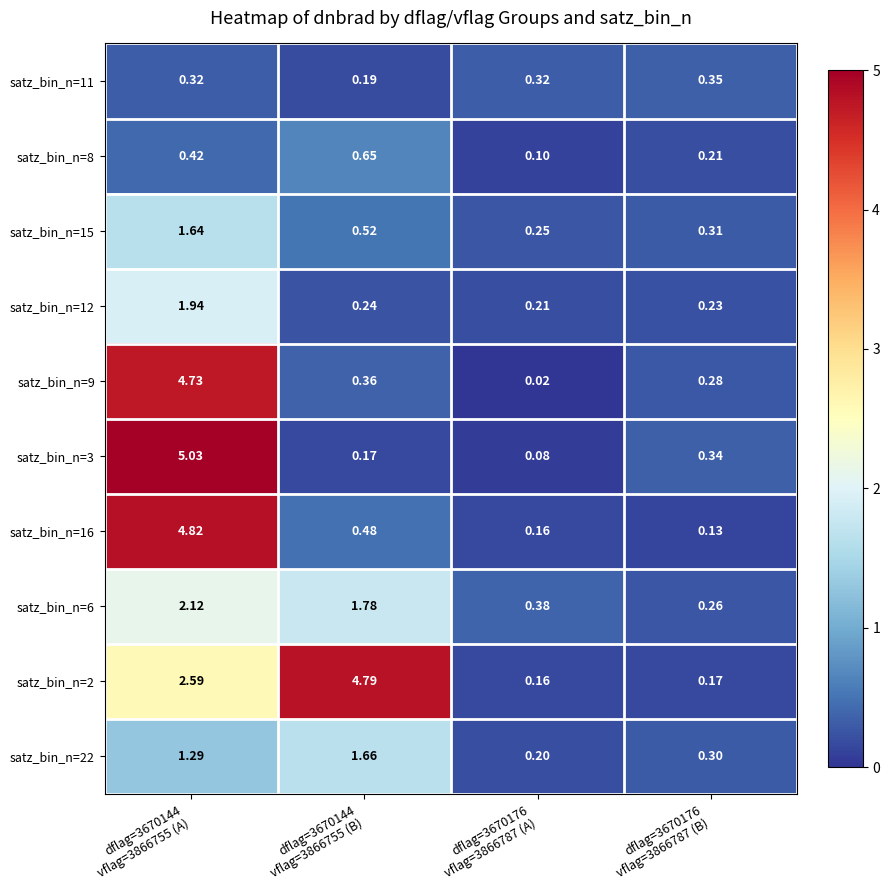

At dflag=3670144
vflag=3866755 (A), list the series in order from largest to smallest.

satz_bin_n=3, satz_bin_n=16, satz_bin_n=9, satz_bin_n=2, satz_bin_n=6, satz_bin_n=12, satz_bin_n=15, satz_bin_n=22, satz_bin_n=8, satz_bin_n=11